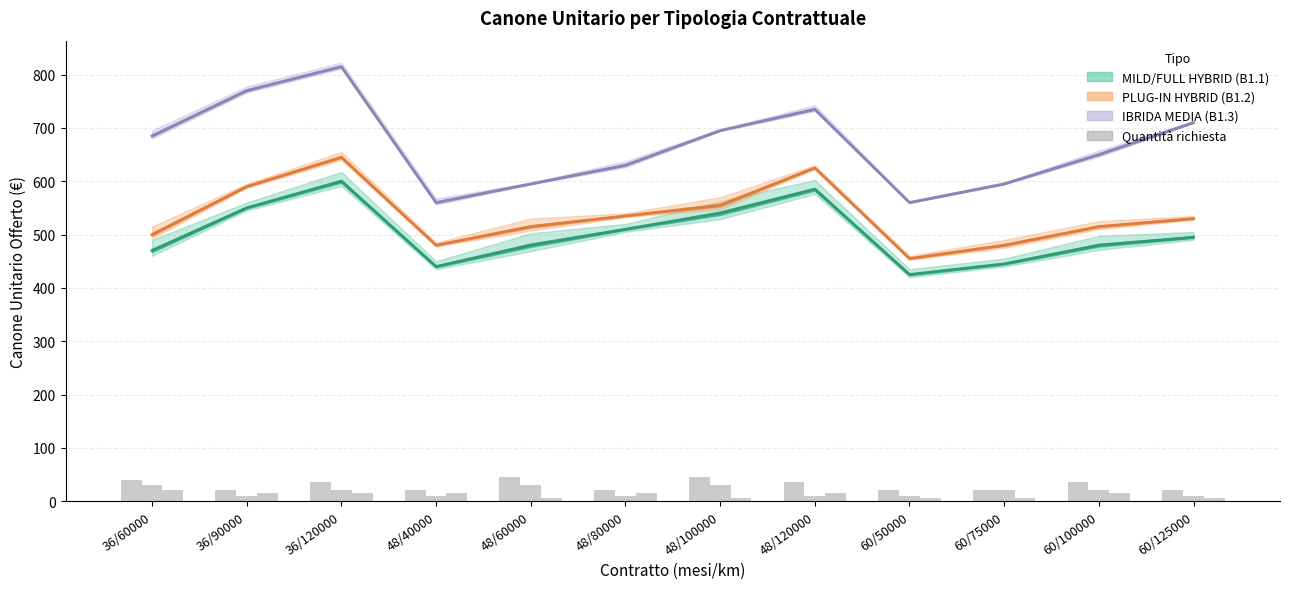

Is it true that IBRIDA MEDIA (B1.3) Canone equals 252 at 36/60000?

False